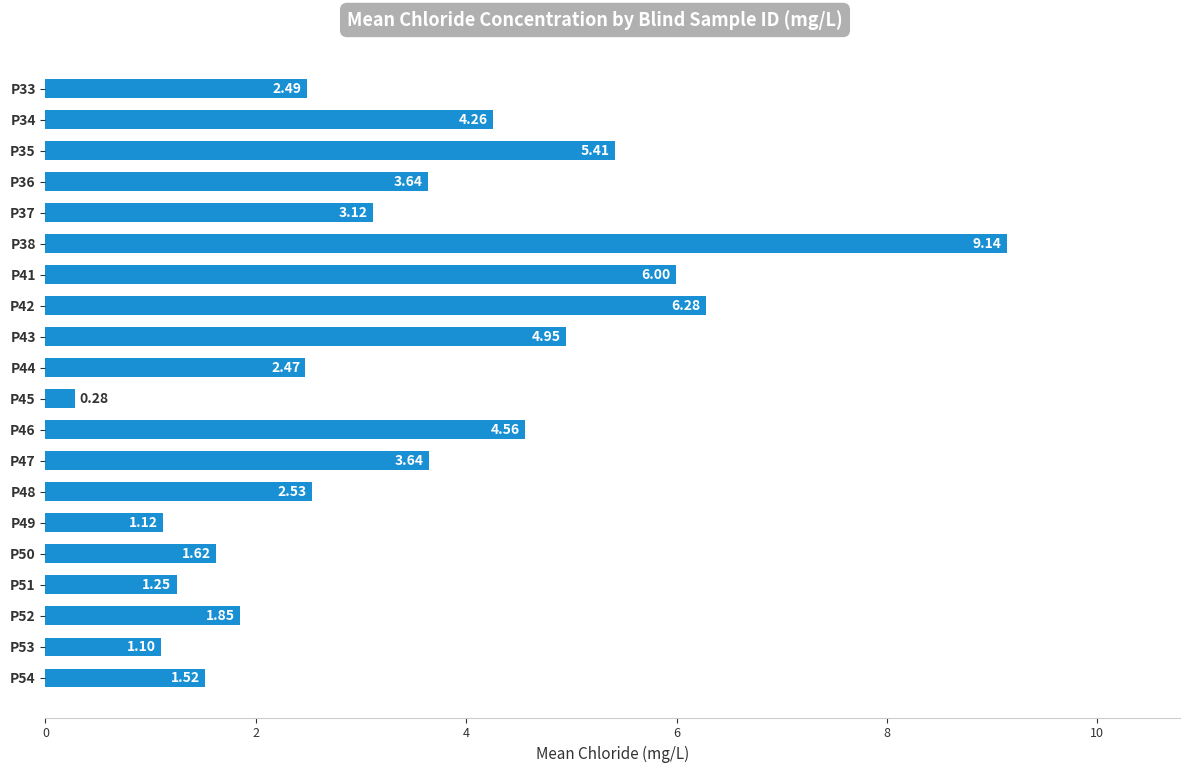

What is the difference between the maximum and minimum values?

8.9